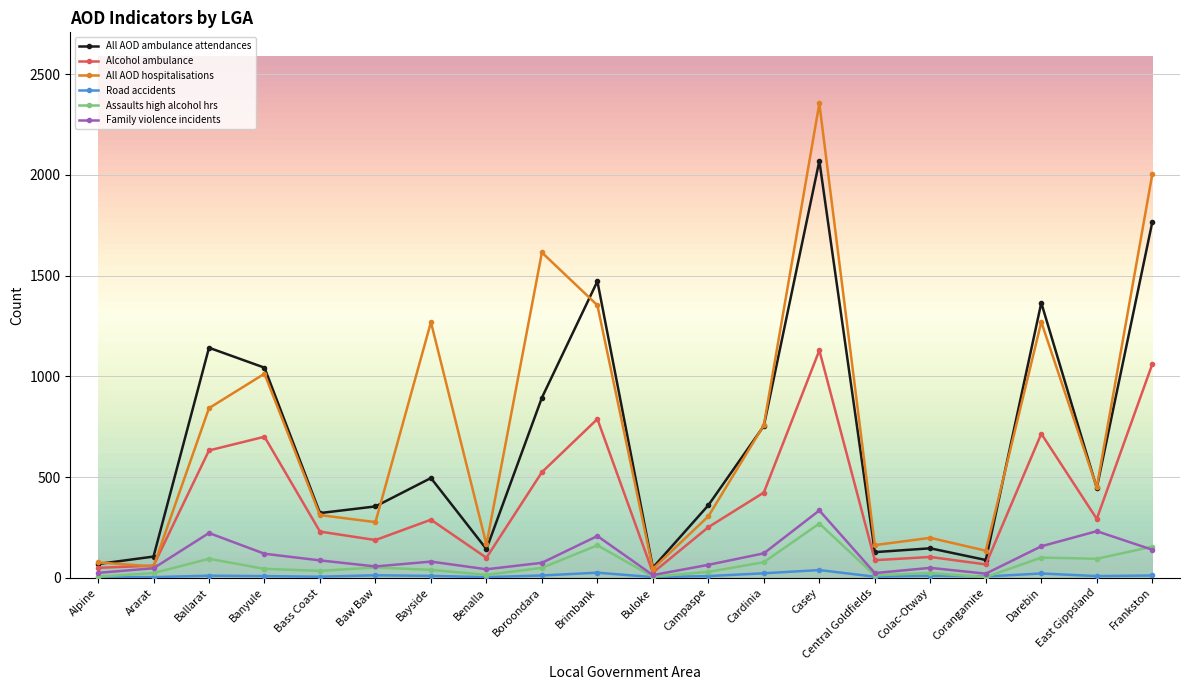

Is the value of Assaults high alcohol hrs at Brimbank greater than the value of All AOD ambulance attendances at Cardinia?

No